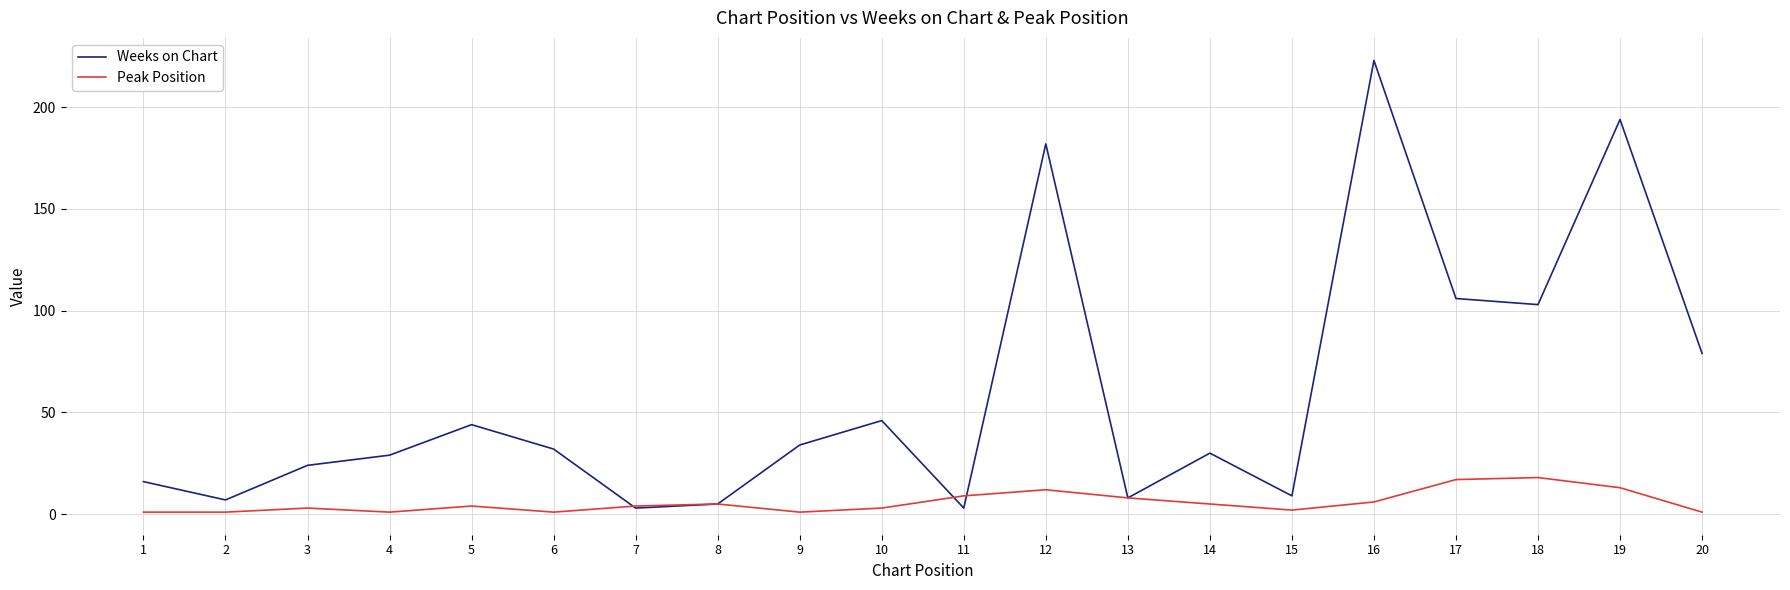

After their last crossing, which series has the higher values: Weeks on Chart or Peak Position?

Weeks on Chart